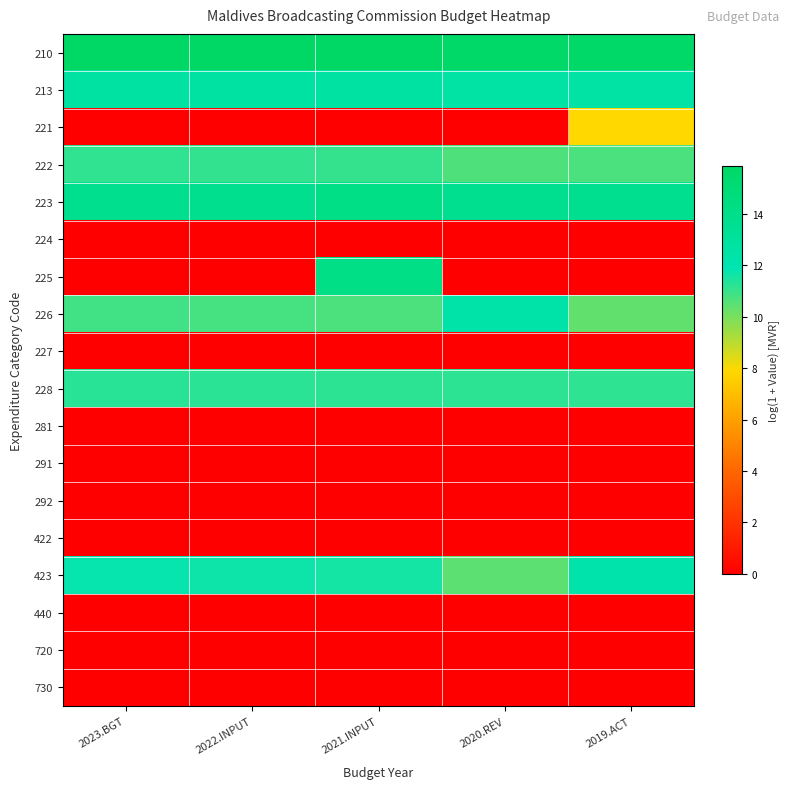

Count the number of data series in this chart.

18